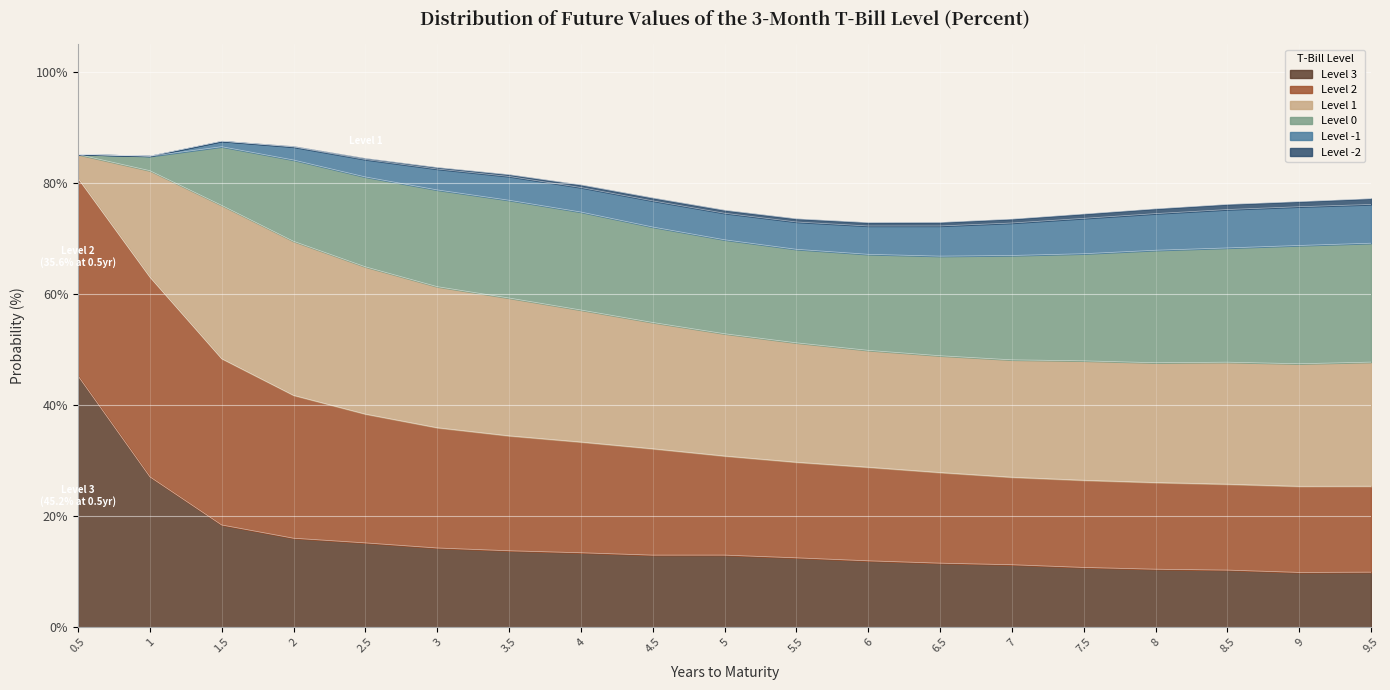

True or false: Level 0 and Level -2 cross at least once.

False